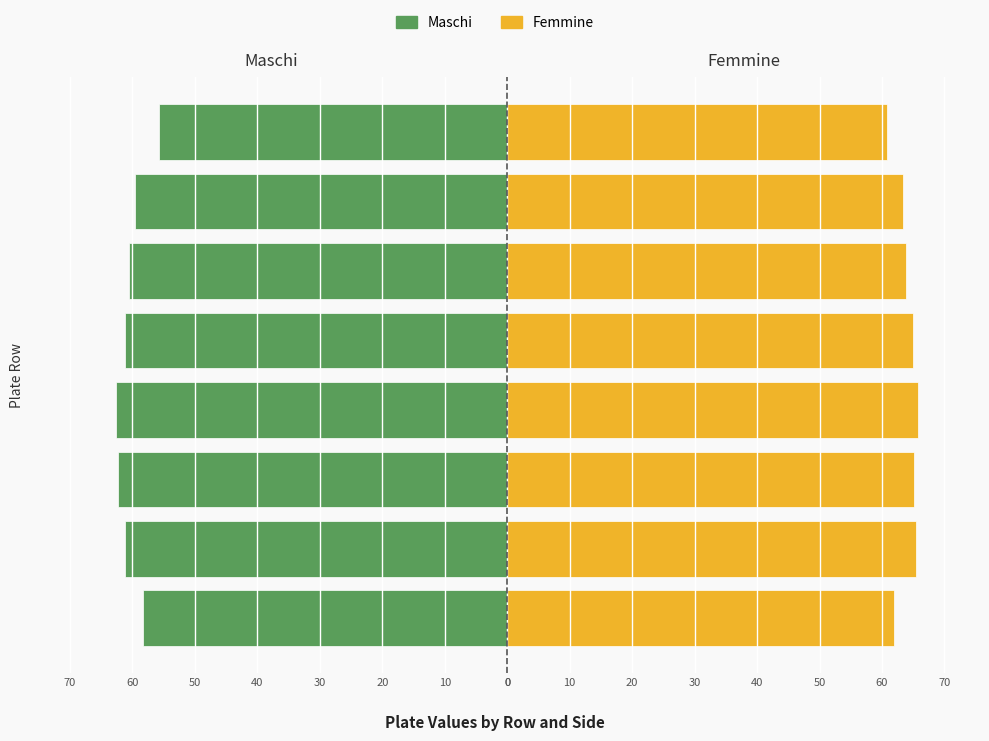

What is the difference between the Maschi values at 40 and 60?

1.7